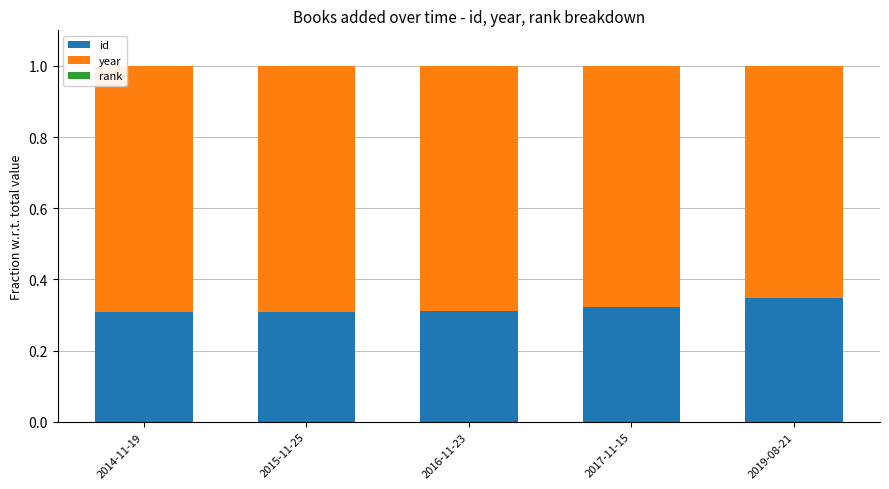

The id series shows 0.3 at 2017-11-15. True or false?

True